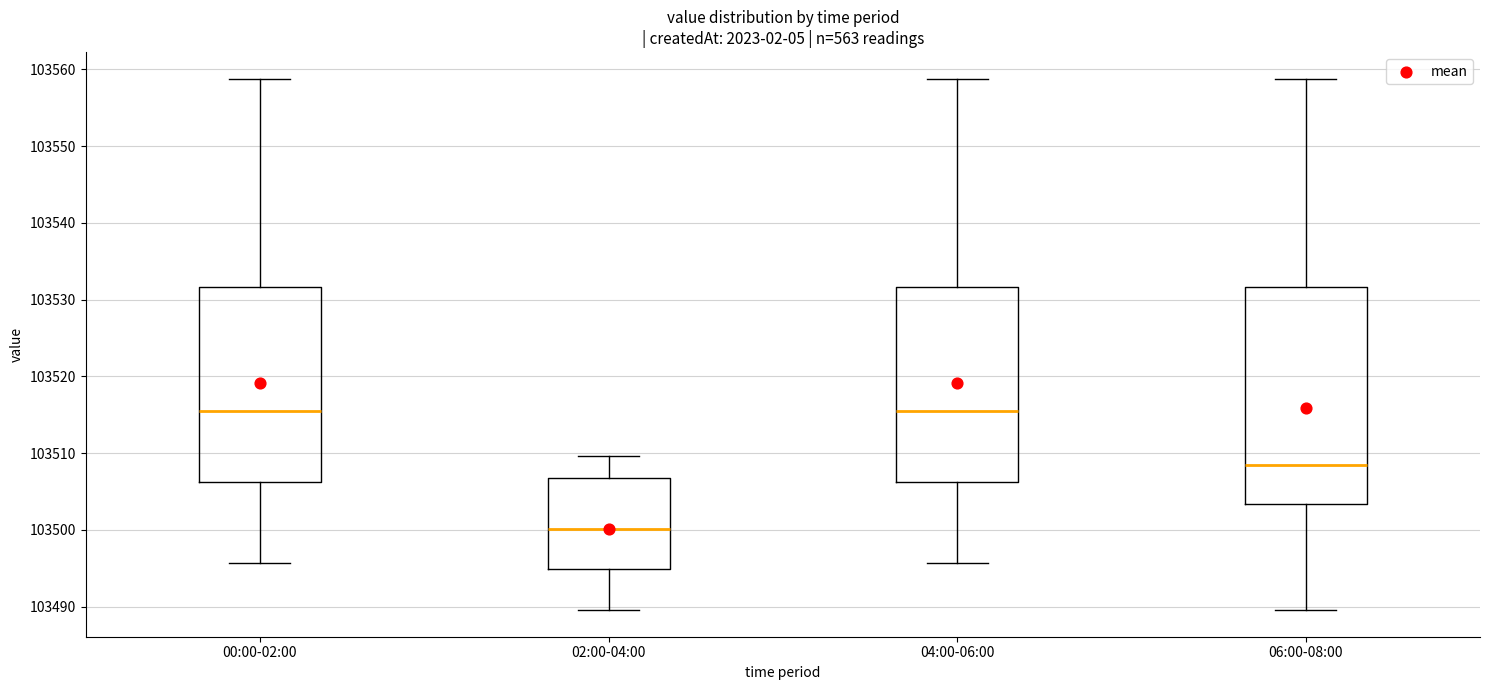

Reading left to right, read every box against the y-axis: the position of its median line, the range the box covers, and the ends of its whiskers. The values are not printed on the chart, so give them approximately, as read against the axis.

00:00-02:00: median 103515, box 103506 to 103532, whiskers 103496 to 103559
02:00-04:00: median 103500, box 103495 to 103507, whiskers 103490 to 103510
04:00-06:00: median 103515, box 103506 to 103532, whiskers 103496 to 103559
06:00-08:00: median 103508, box 103503 to 103532, whiskers 103490 to 103559